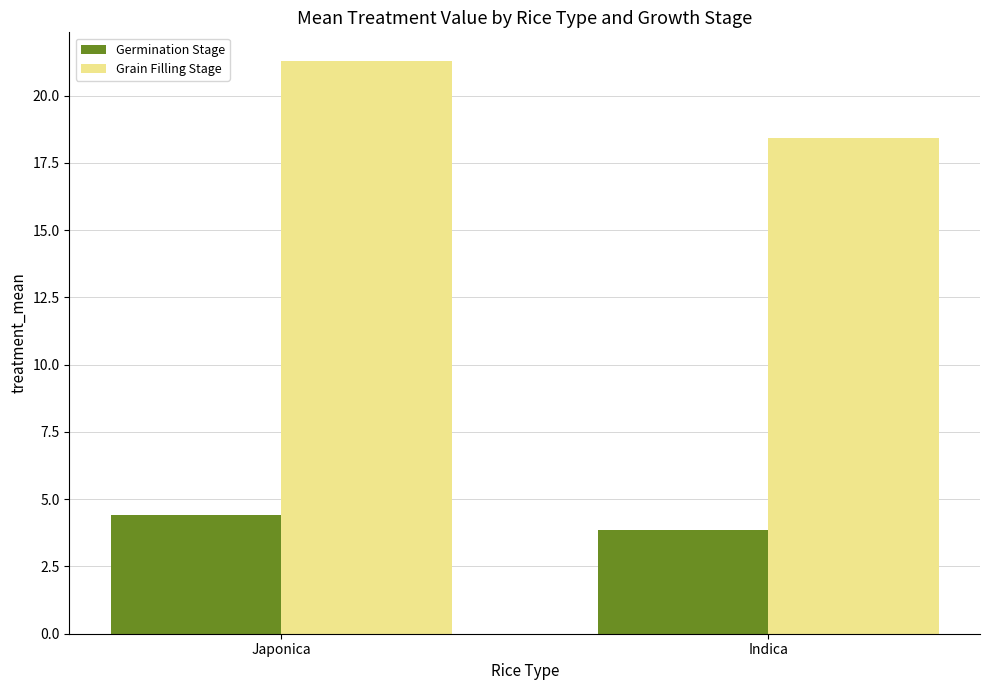

Rank the series at Japonica from lowest to highest value.

Germination Stage, Grain Filling Stage